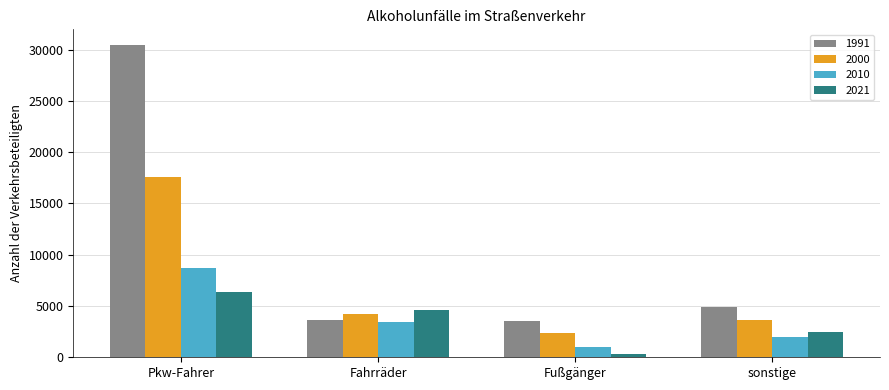

Where is 1991 nearest to the value 16976?

sonstige